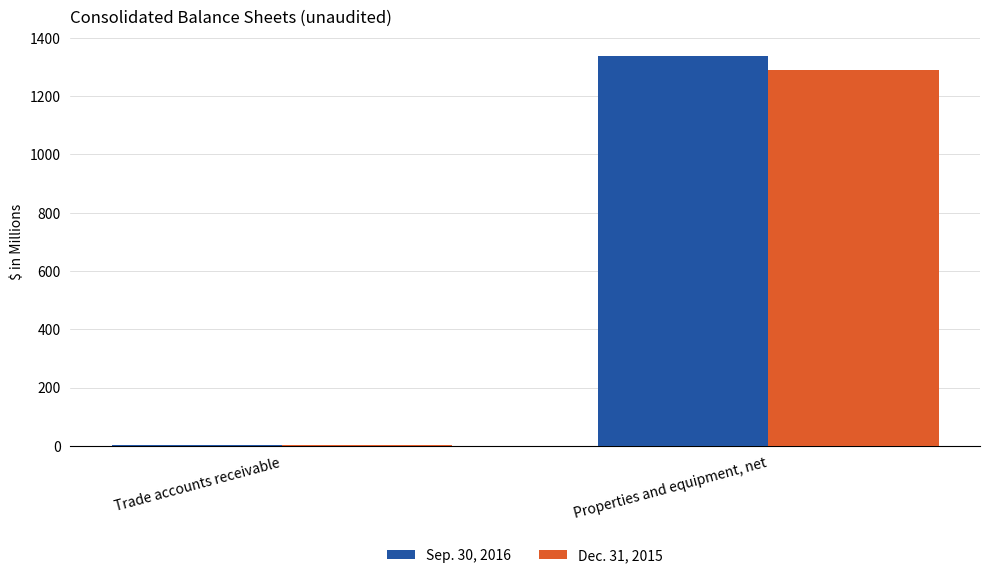

True or false: Sep. 30, 2016 has a value of 1337.1 at Properties and equipment, net.

True